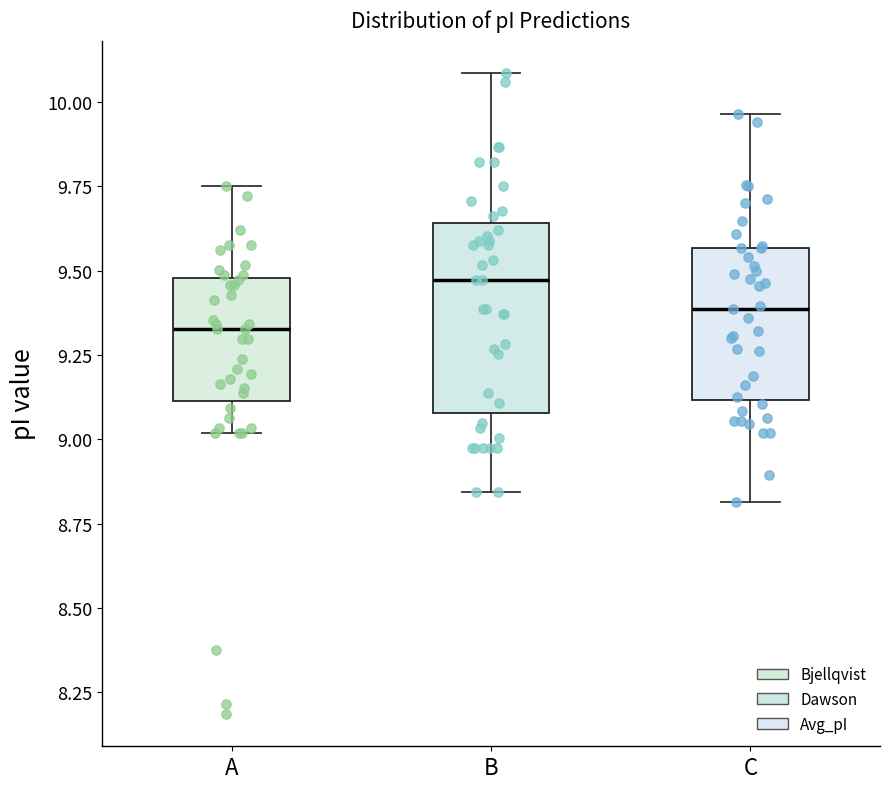

Reading left to right, read every box against the y-axis: the position of its median line, the range the box covers, and the ends of its whiskers. The values are not printed on the chart, so give them approximately, as read against the axis.

A: median 9.35, box 9.10 to 9.50, whiskers 9.00 to 9.75
B: median 9.45, box 9.10 to 9.65, whiskers 8.85 to 10.10
C: median 9.40, box 9.10 to 9.55, whiskers 8.80 to 9.95